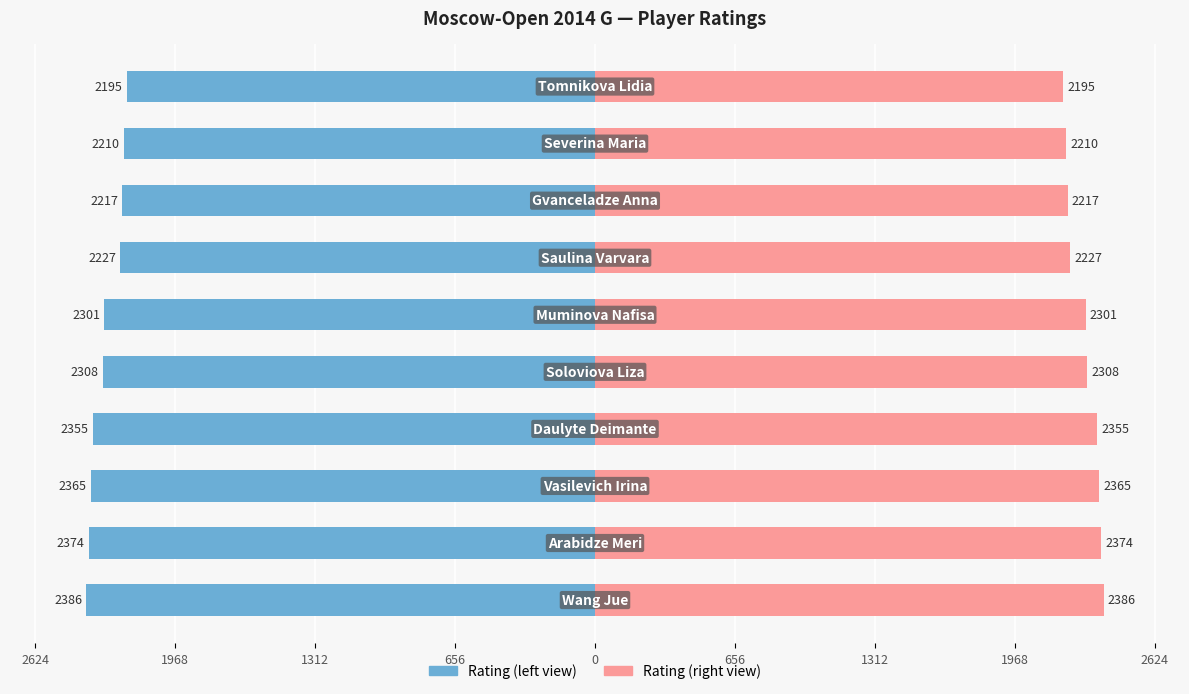

Is it true that Rating (left) equals -2301 at 656?

True